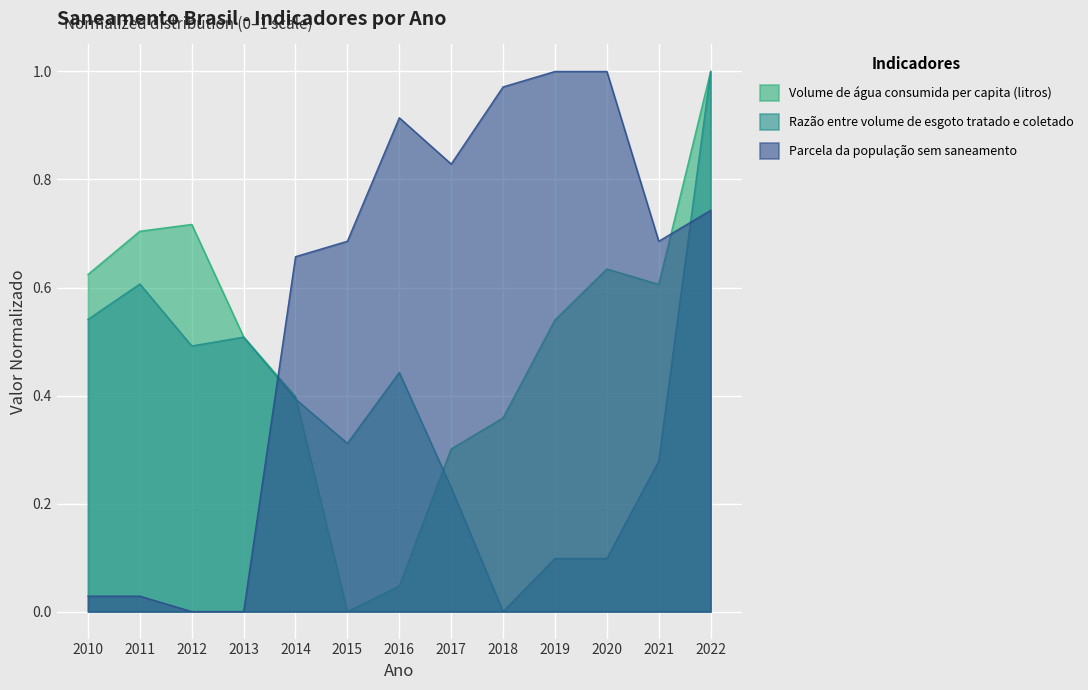

Which has a higher value, 2017 or 2011?

2011